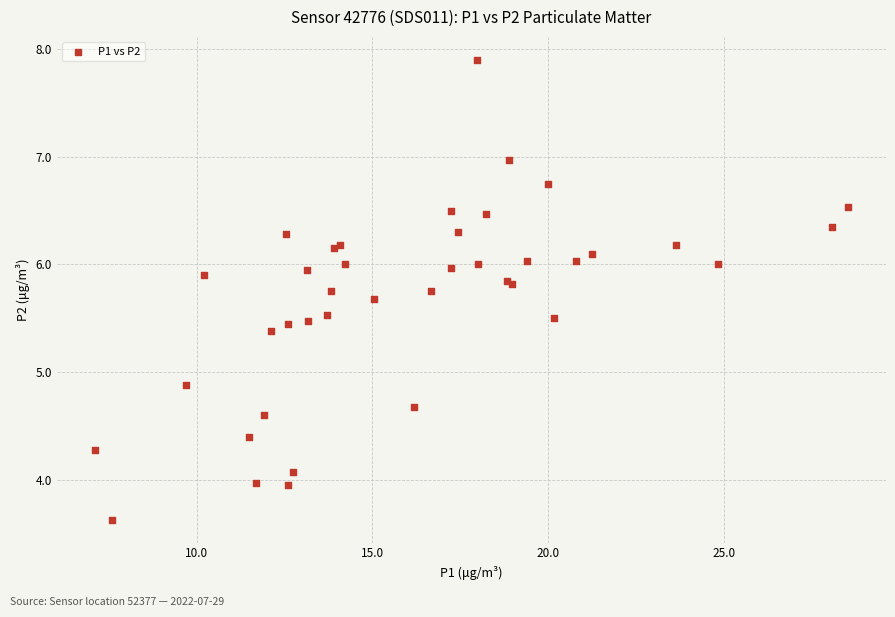

What Y value in the scatter plot is closest to 5?

4.9